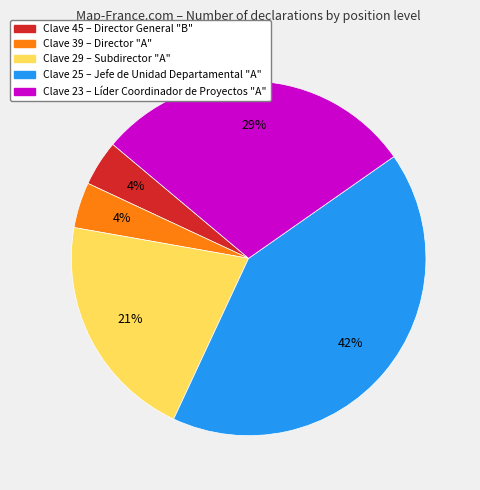

Does any single category account for the majority?

No